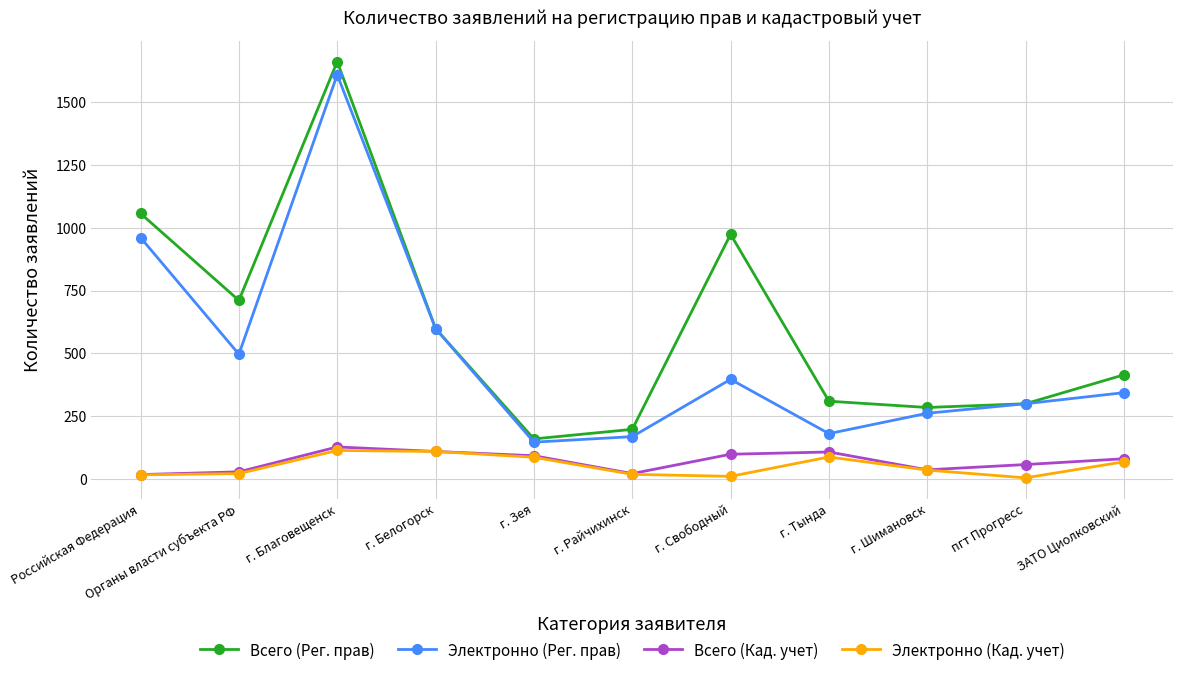

True or false: Всего (Кад. учет) has a value of 58 at пгт Прогресс.

True